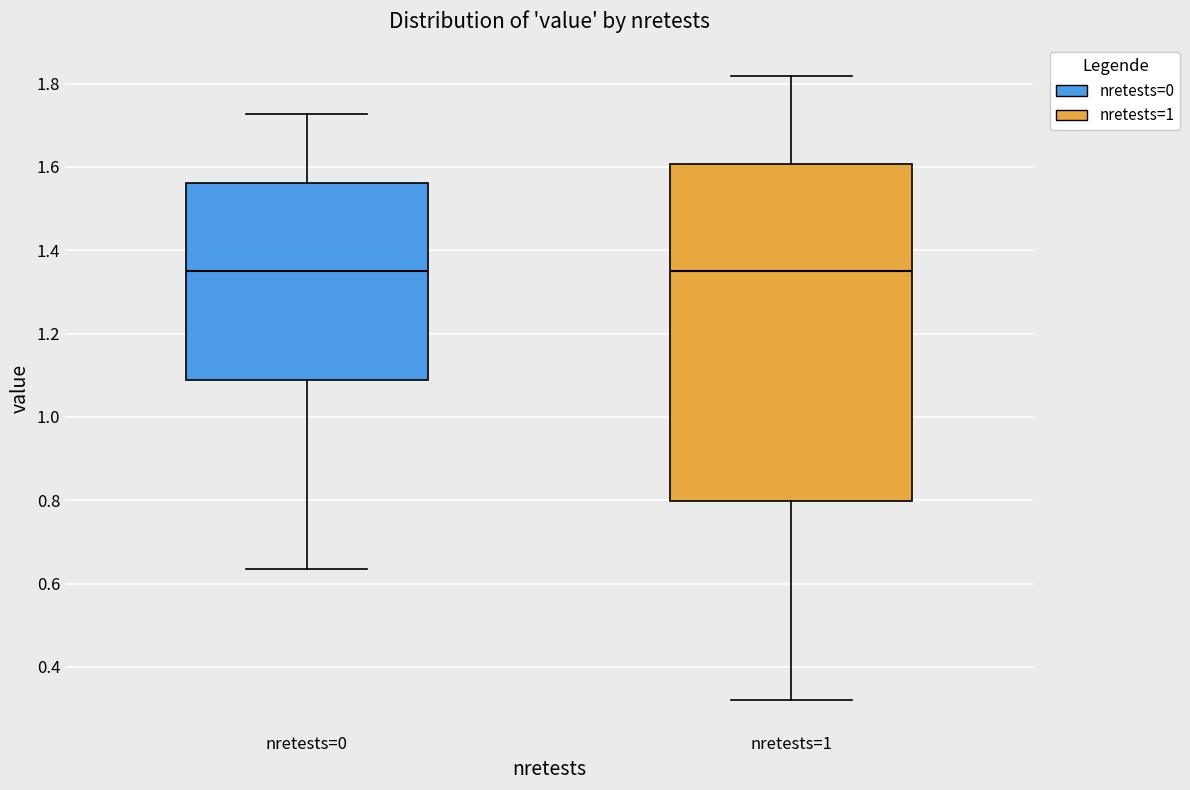

Where does the lower whisker of the box for nretests=0 end on the y-axis? The values are not printed on the chart, so give them approximately, as read against the axis.

0.64